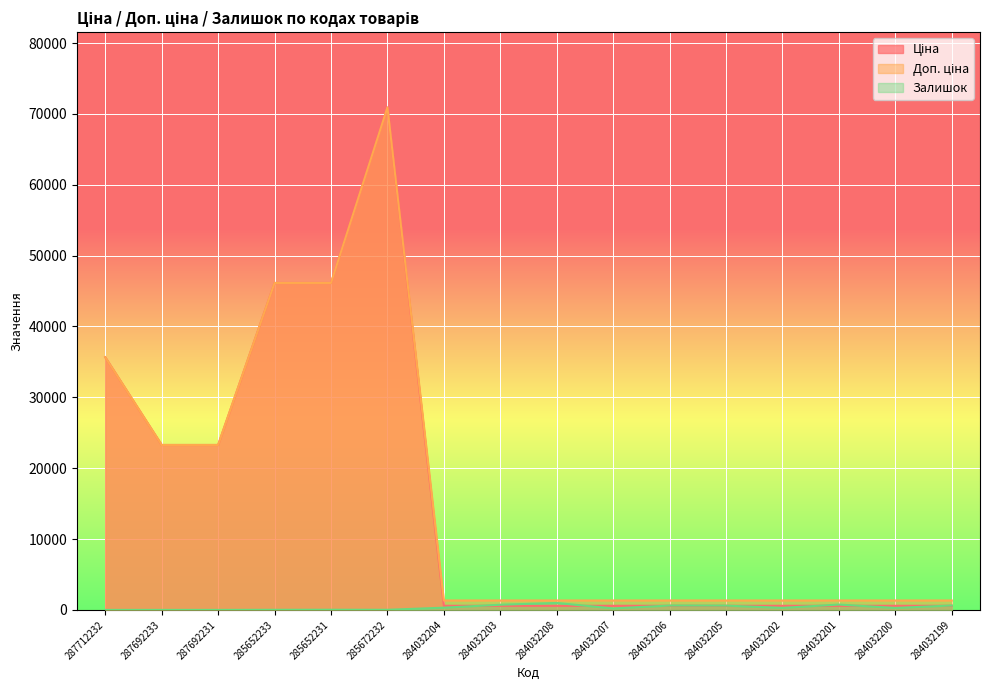

What is the total value across all series at 284032201?

2666.6